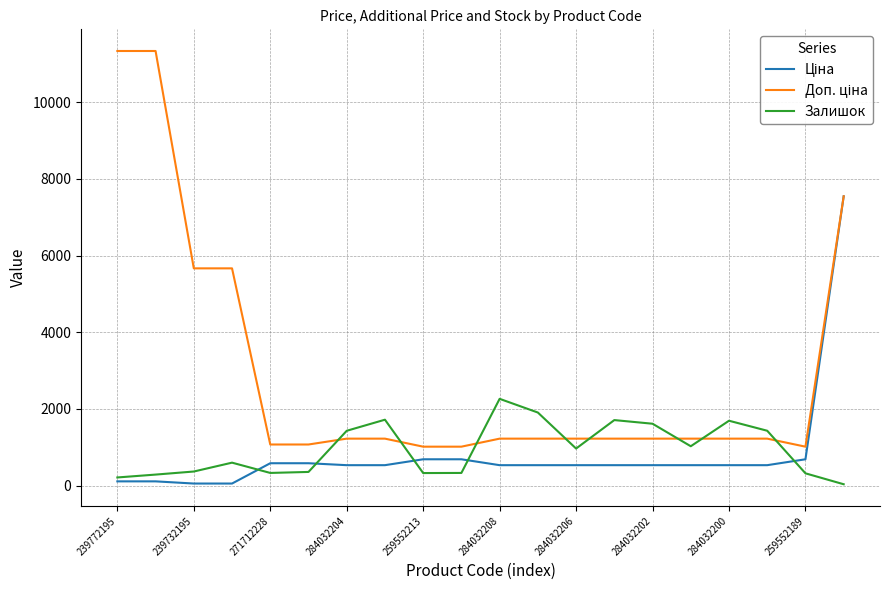

What is the maximum value shown in the chart?

11334.0